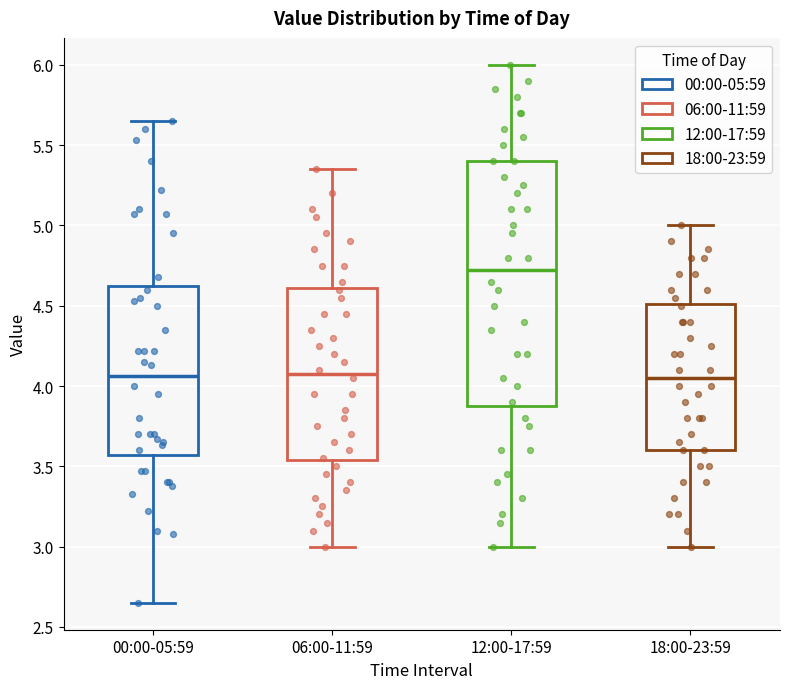

Reading left to right, transcribe this box plot: for each box, give where its median line is, the range the box spans, and where its two whiskers end, as read against the y-axis. The values are not printed on the chart, so give them approximately, as read against the axis.

00:00-05:59: median 4.05, box 3.55 to 4.60, whiskers 2.65 to 5.65
06:00-11:59: median 4.10, box 3.55 to 4.60, whiskers 3.00 to 5.35
12:00-17:59: median 4.75, box 3.90 to 5.40, whiskers 3.00 to 6.00
18:00-23:59: median 4.05, box 3.60 to 4.50, whiskers 3.00 to 5.00